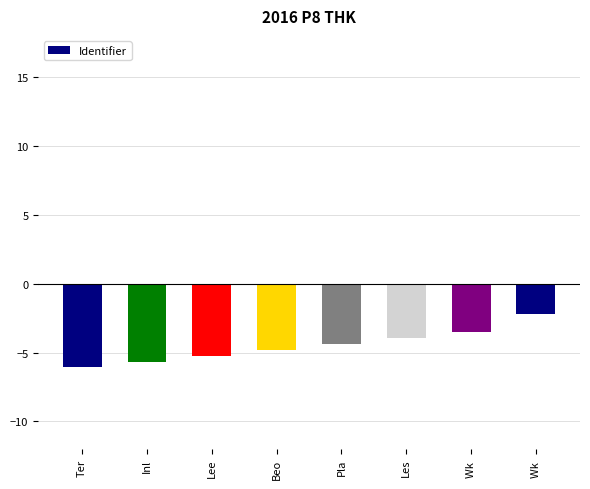

What is the difference between the maximum and minimum values?

3.9